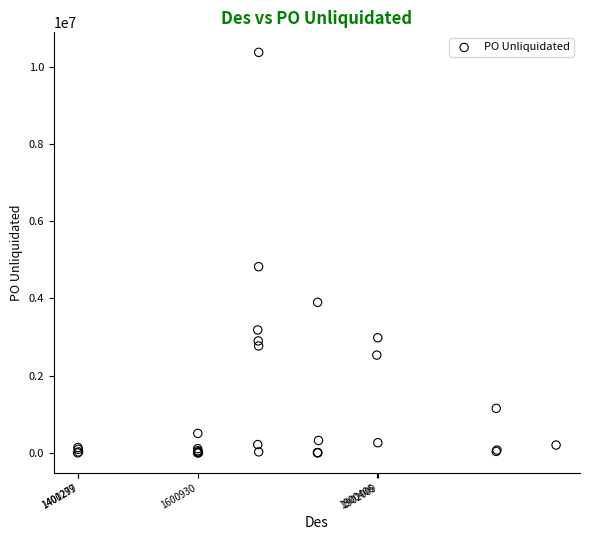

What Y value in the scatter plot is closest to 5183208?

4818895.9